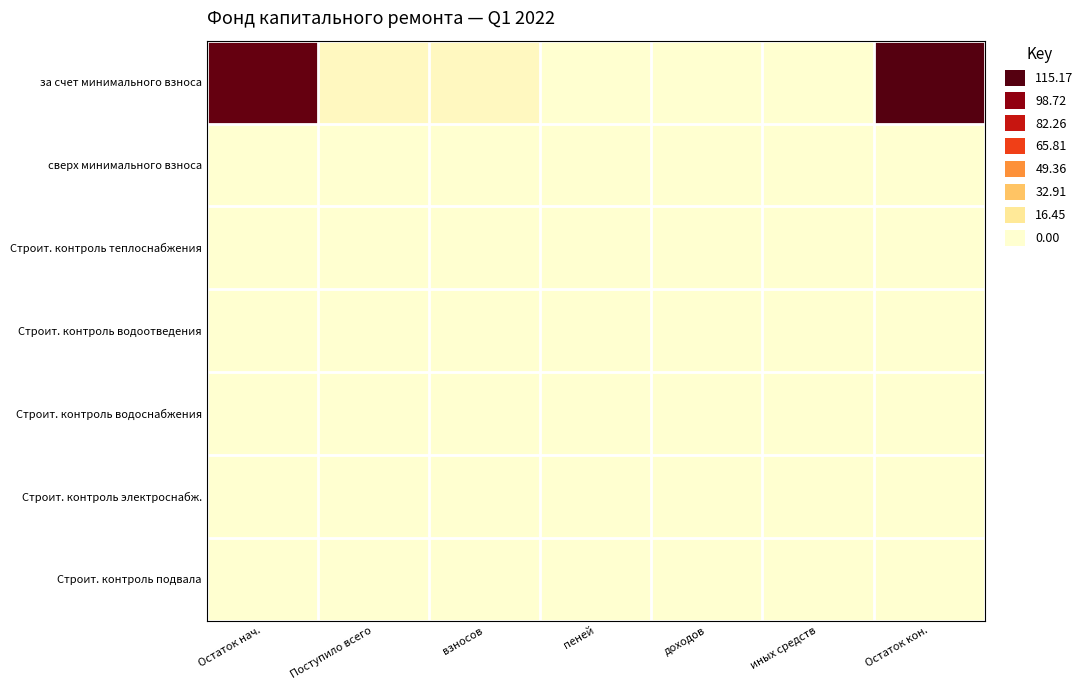

Between пеней and взносов, which is larger?

взносов